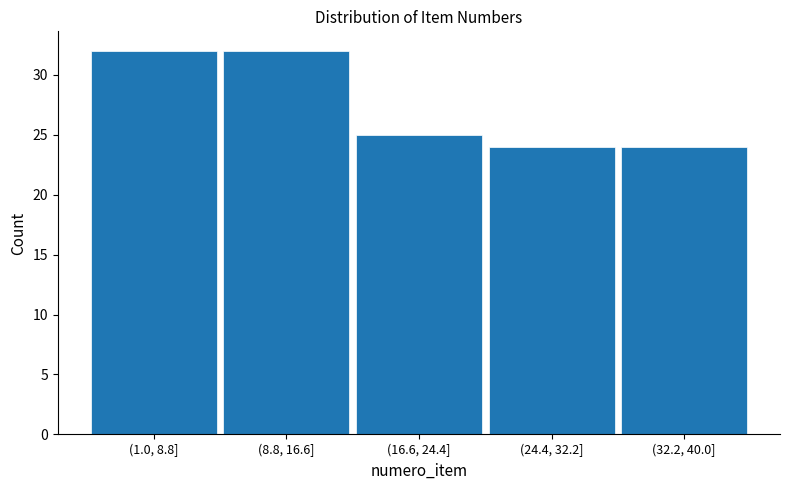

Reading left to right, what are all the values shown in this chart?

32	32	25	24	24